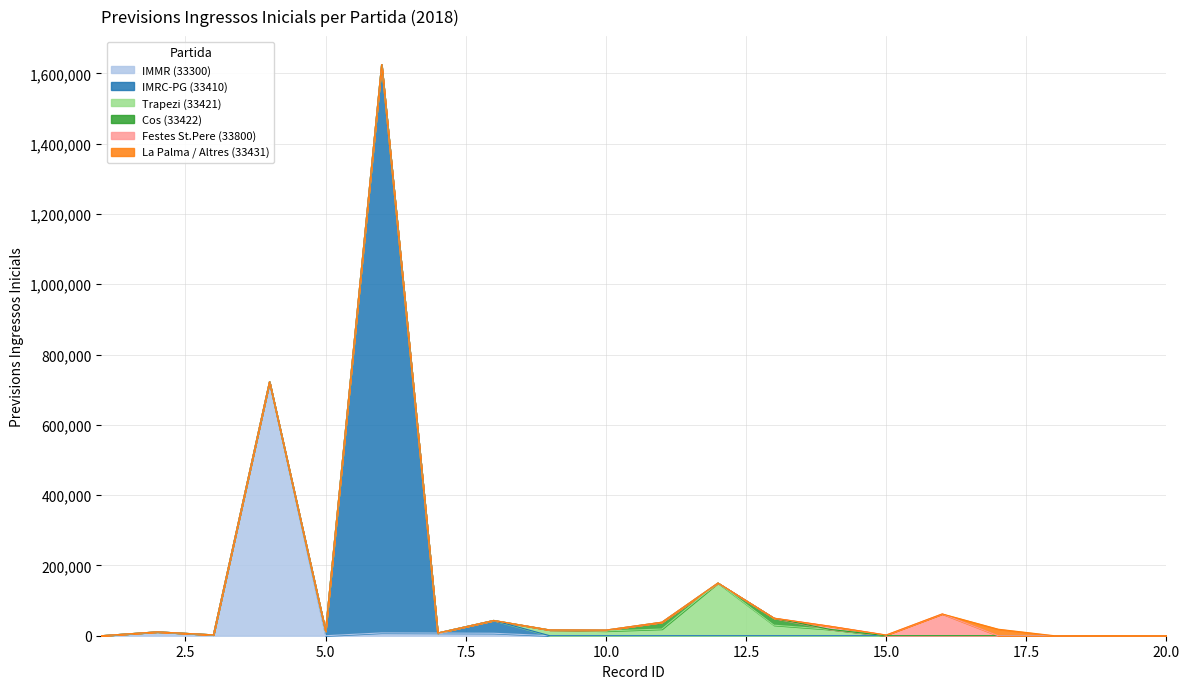

List the labels in order of IMMR (33300) value, largest first.

4, 2, 6, 7, 8, 3, 9, 1, 5, 10, 11, 12, 13, 14, 15, 16, 17, 18, 19, 20